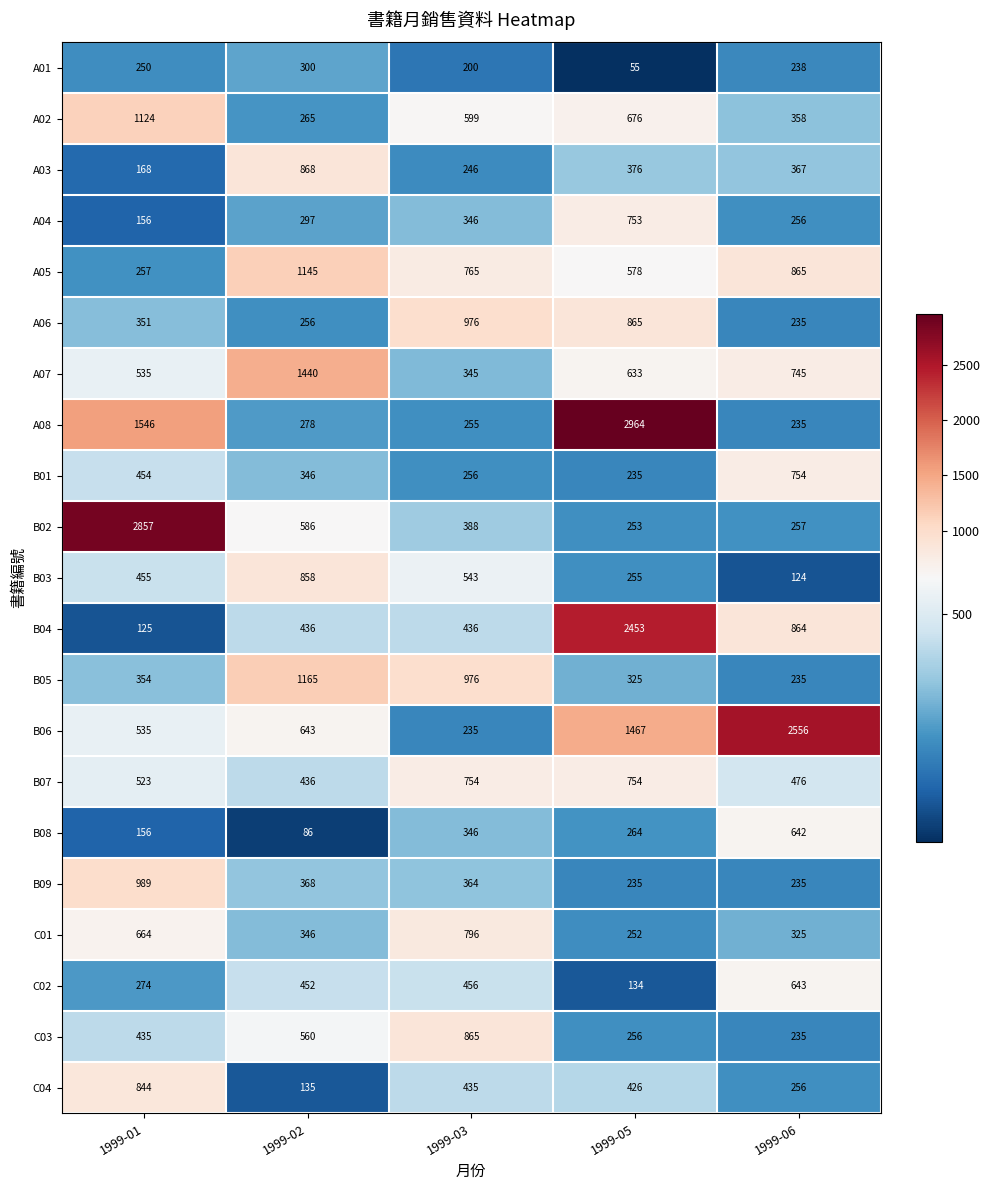

Which label corresponds to the smallest value in the chart?

1999-05